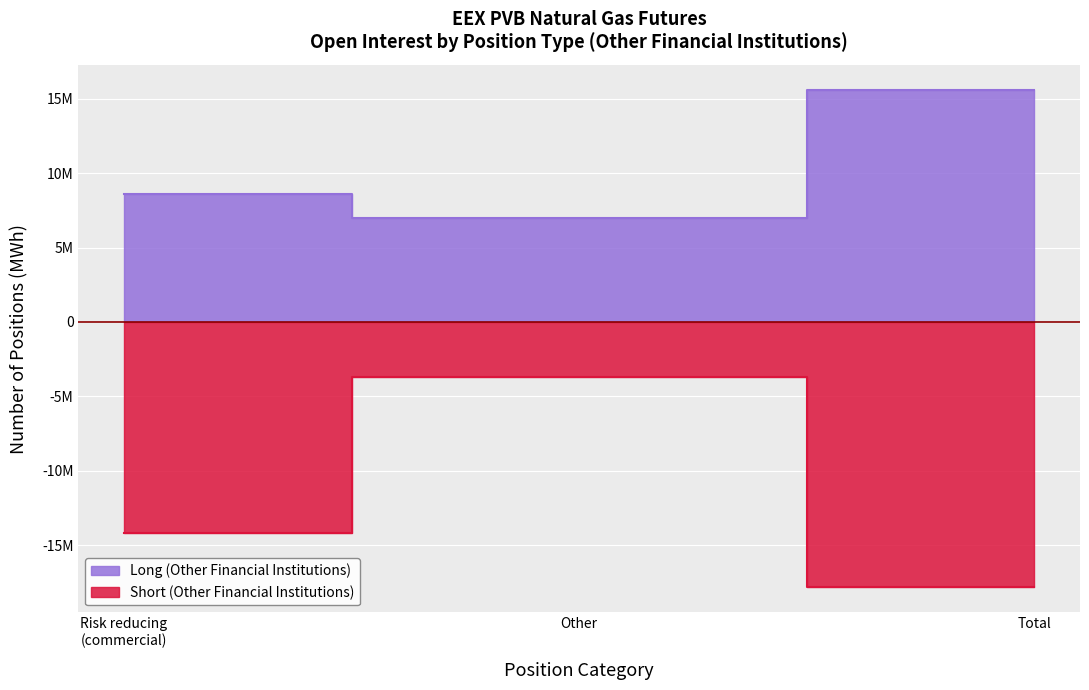

What is the label of the 2nd point from the left?

Other